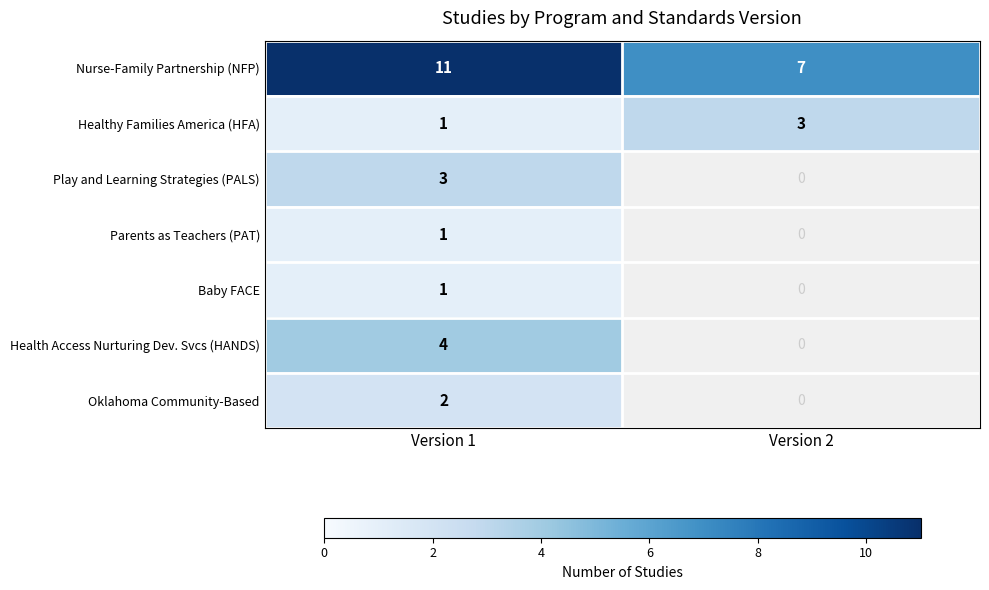

What is the minimum value shown in the chart?

1.0